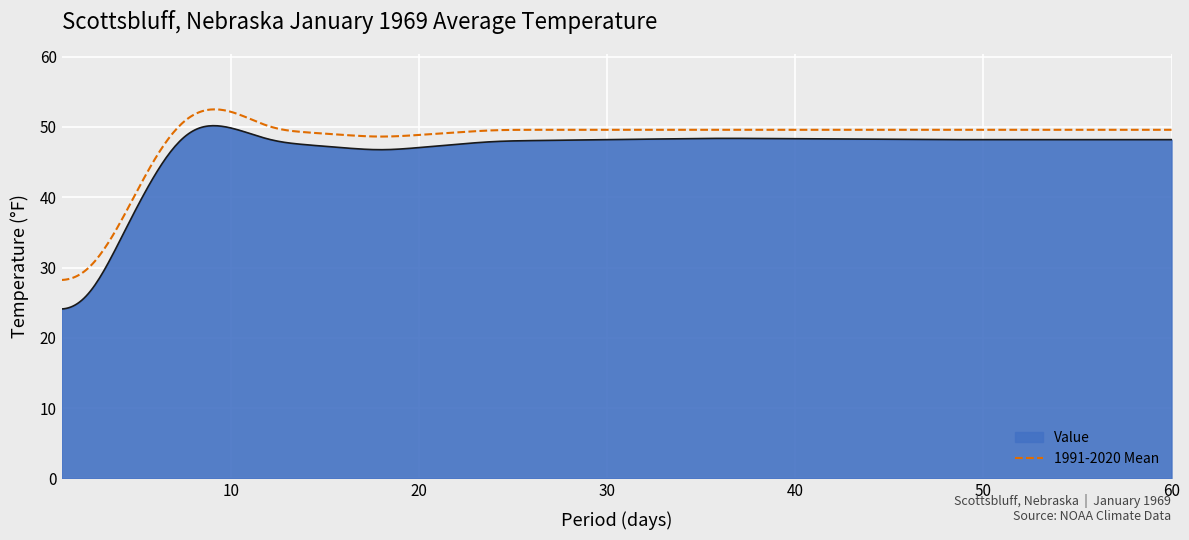

What is the minimum value for Value?

24.1